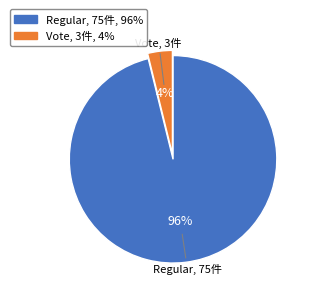

Does Vote account for over 50% of the chart?

No